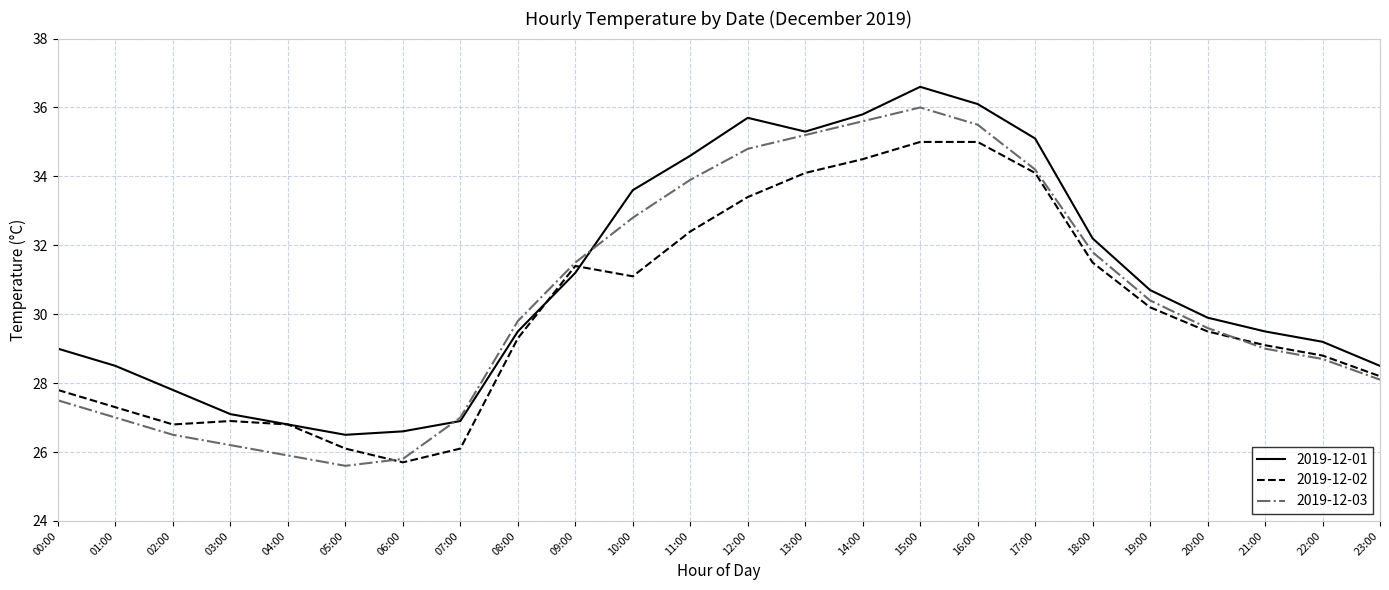

At which category does 2019-12-03 reach its first local peak?

15:00